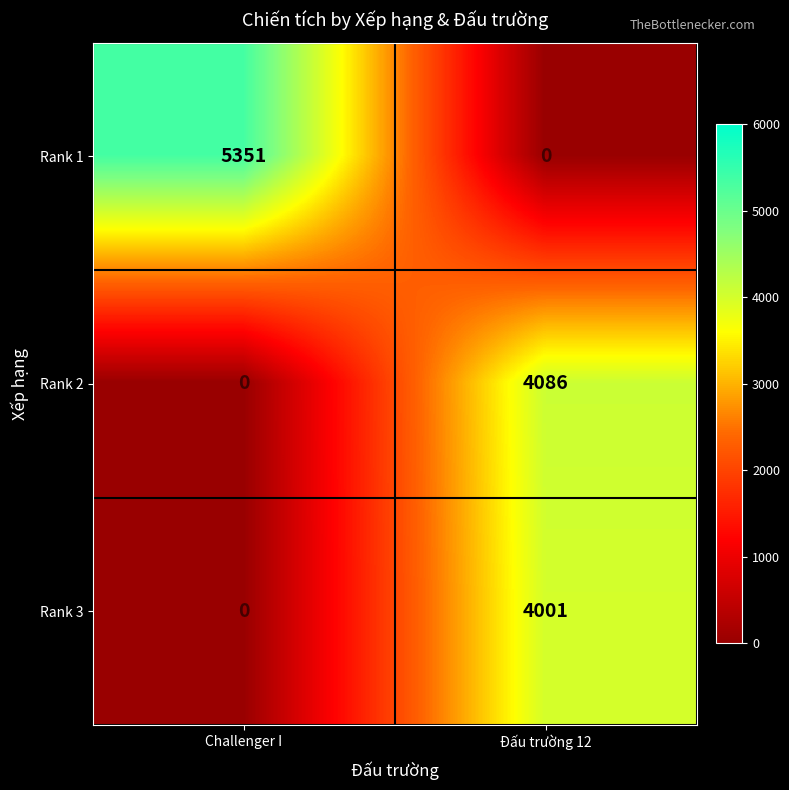

Which series has the largest total across all categories?

Rank 1